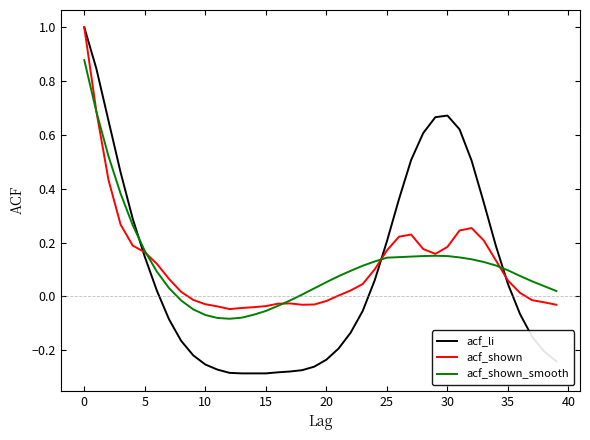

What is the maximum value shown in the chart?

1.0